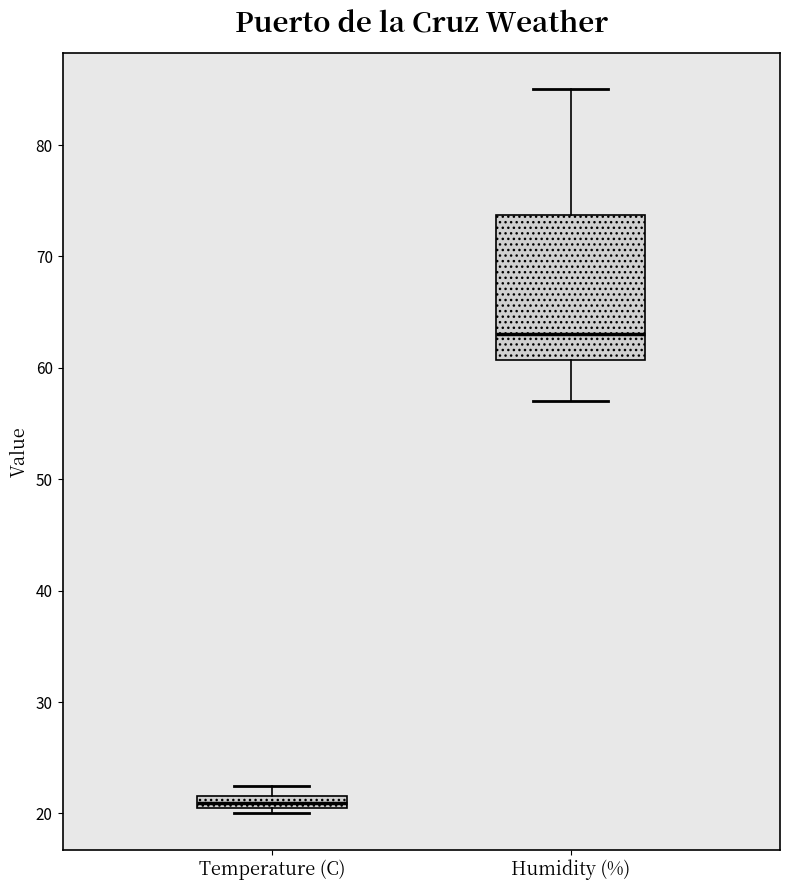

Where is the upper edge of the box for Temperature (C) on the y-axis? The values are not printed on the chart, so give them approximately, as read against the axis.

22